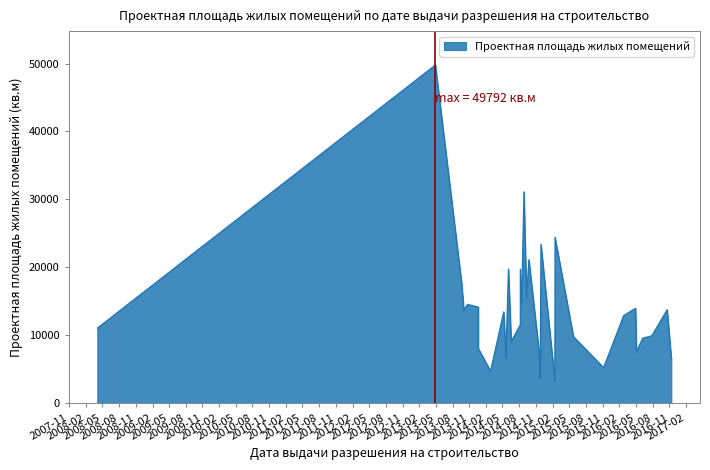

Read the value at 2015-05-25, to the nearest 50.

9800